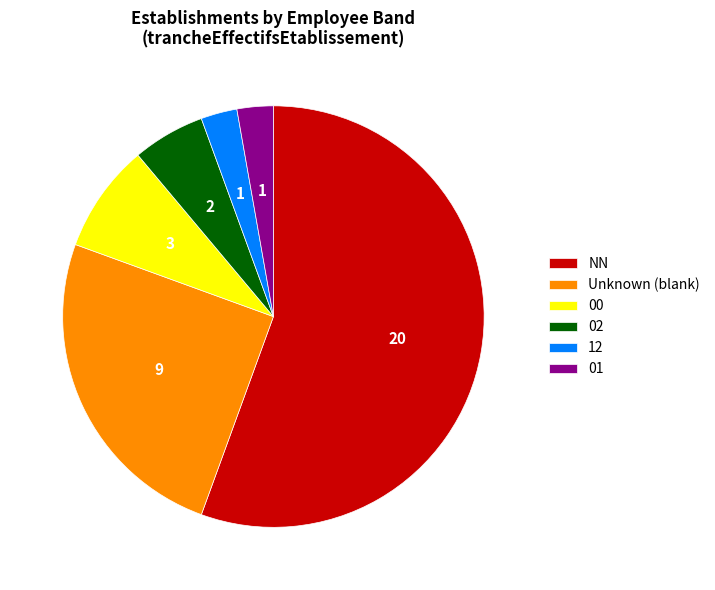

Which slice is the largest?

NN